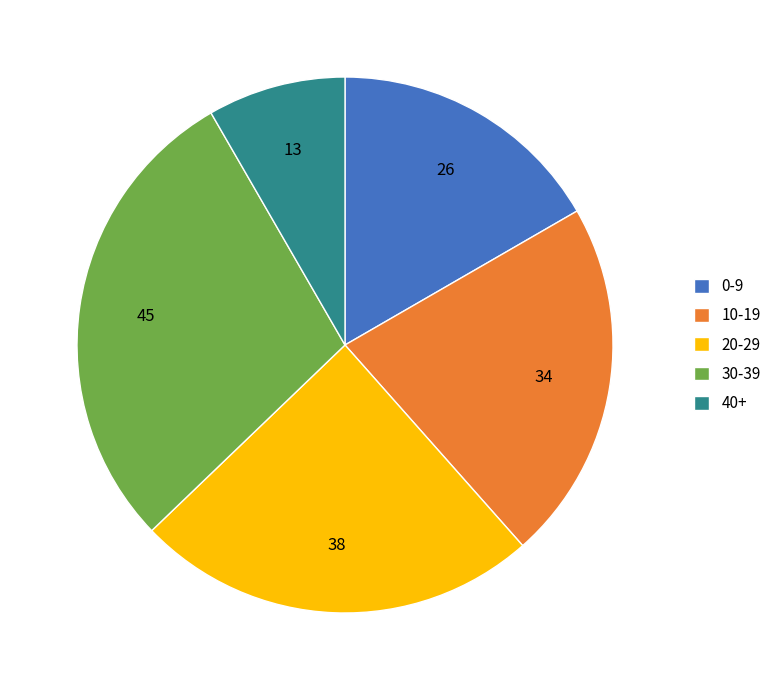

What is the ratio of the value at 40+ to the value at 30-39?

0.3